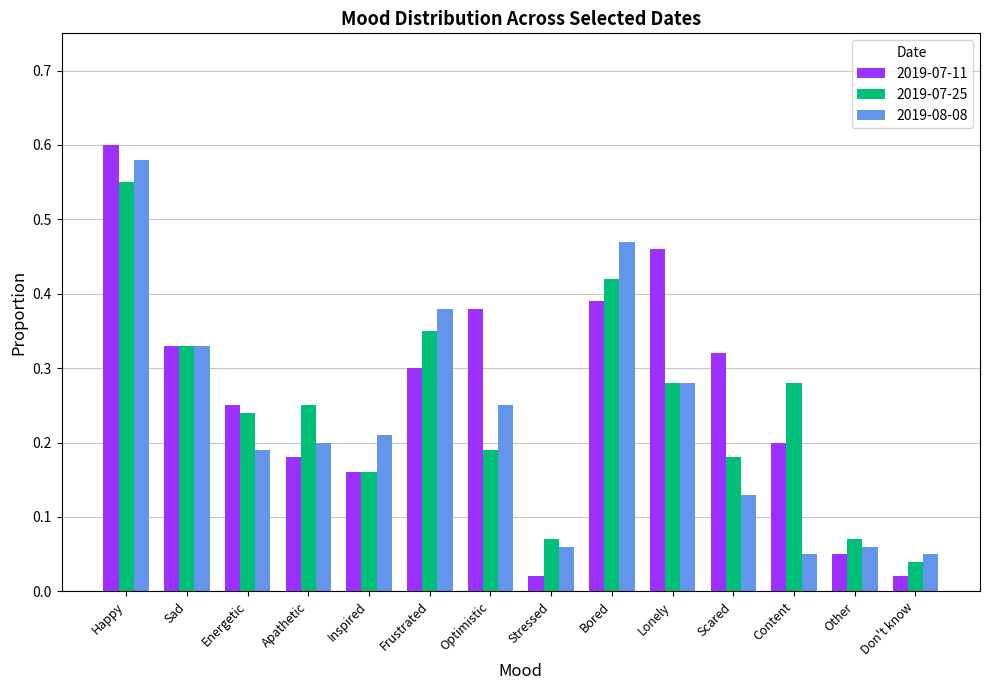

What are all the series names shown in the legend?

2019-07-11, 2019-07-25, 2019-08-08